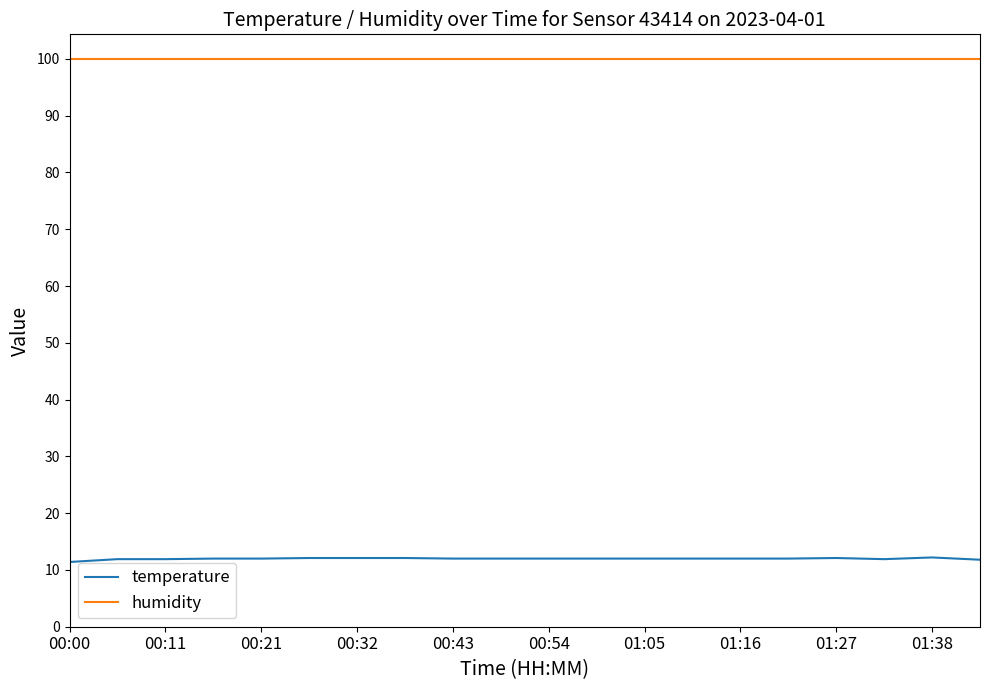

What is the highest value of the humidity series?

99.9